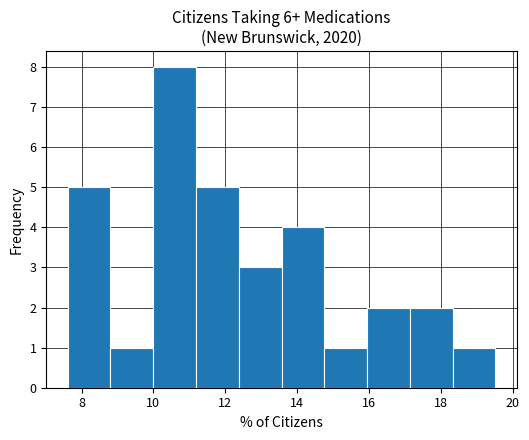

Reading left to right, transcribe this chart: for each bar, give the range it covers on the x-axis and its height. Neither the bar edges nor the heights are printed on the chart, so give them approximately, as read against the axes.

7.6 to 8.8: 5
8.8 to 10.0: 1
10.0 to 11.2: 8
11.2 to 12.4: 5
12.4 to 13.6: 3
13.6 to 14.8: 4
14.8 to 16.0: 1
16.0 to 17.2: 2
17.2 to 18.4: 2
18.4 to 19.6: 1